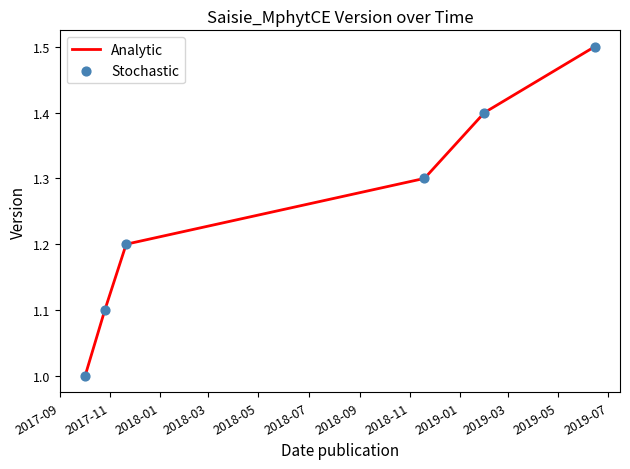

What is the smallest value displayed?

1.0